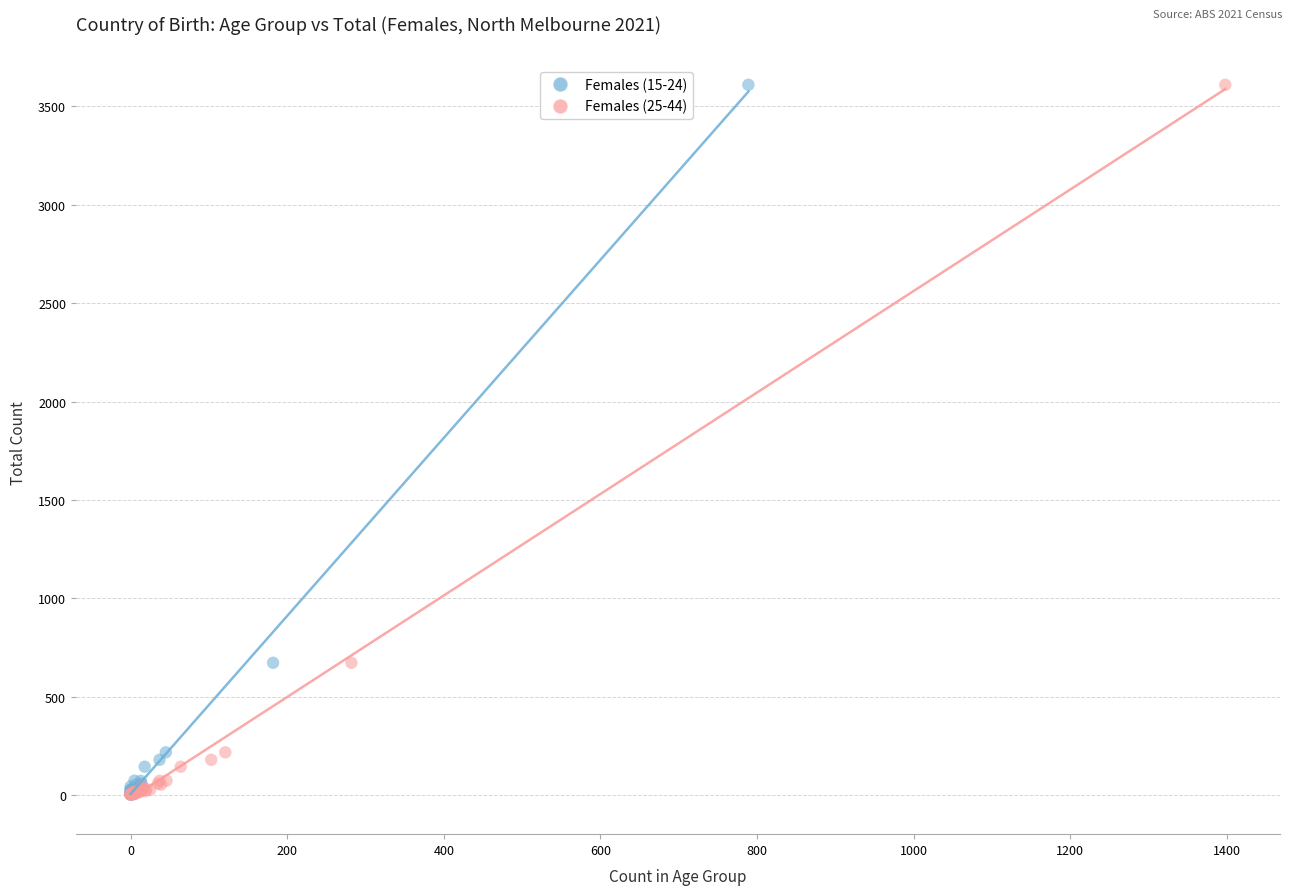

What are all the series names shown in the legend?

Females (15-24), Females (25-44)